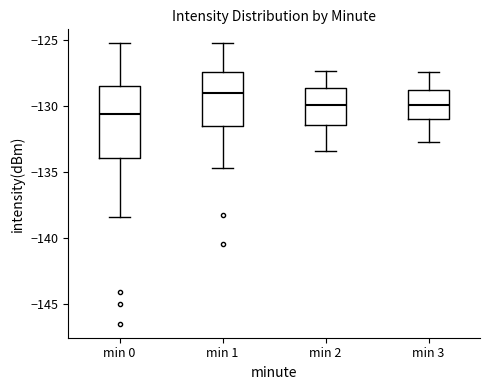

Where is the upper edge of the box for min 1 on the y-axis? The values are not printed on the chart, so give them approximately, as read against the axis.

-127.5